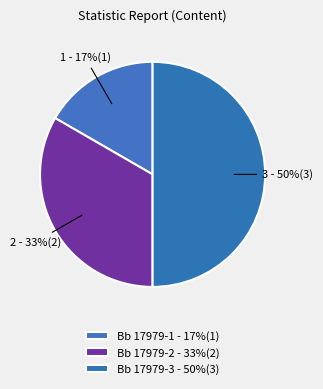

What is the change in value from Bb 17979-1 to Bb 17979-2?

+1